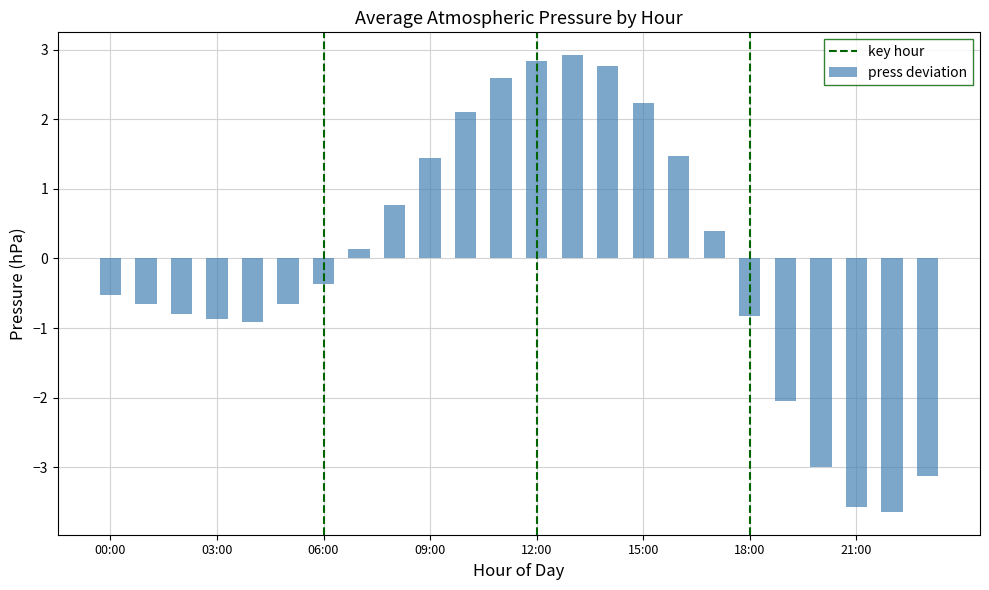

What is the difference between the maximum and second lowest values?

6.5